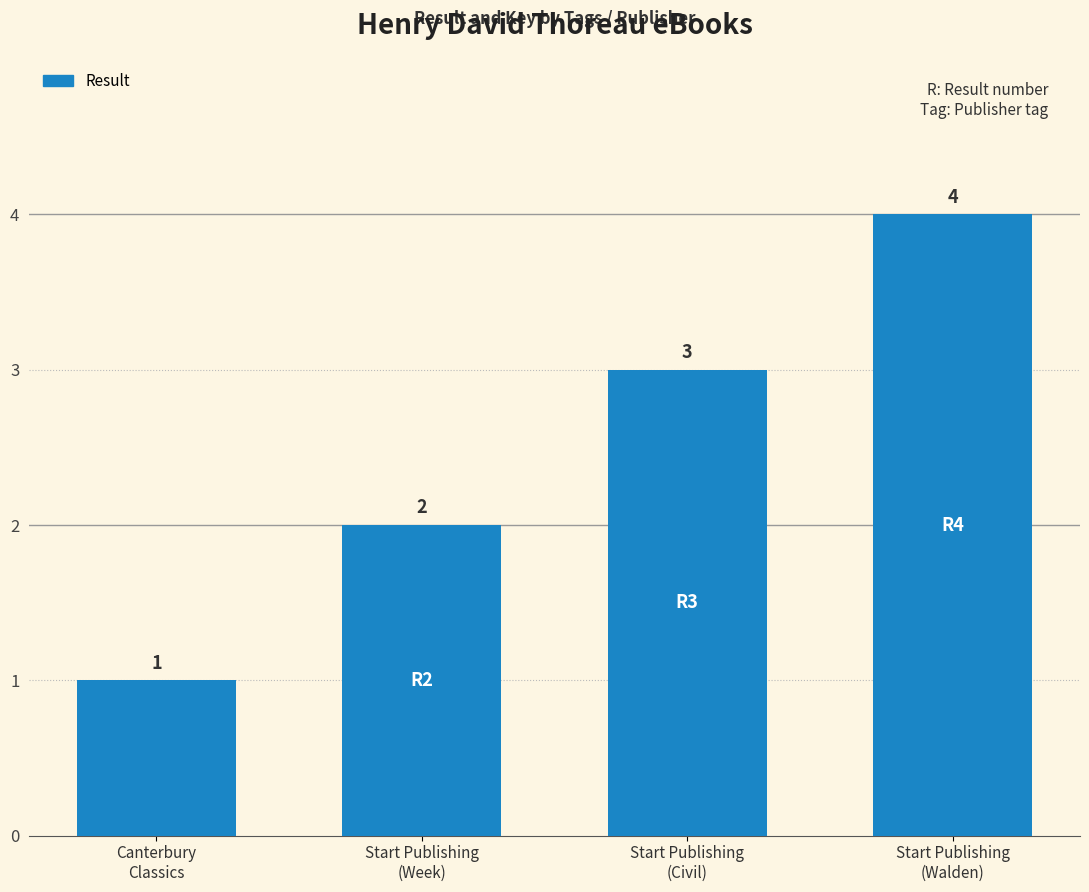

Reading left to right, transcribe all the data shown in this chart.

Canterbury
Classics=1	Start Publishing
(Week)=2	Start Publishing
(Civil)=3	Start Publishing
(Walden)=4